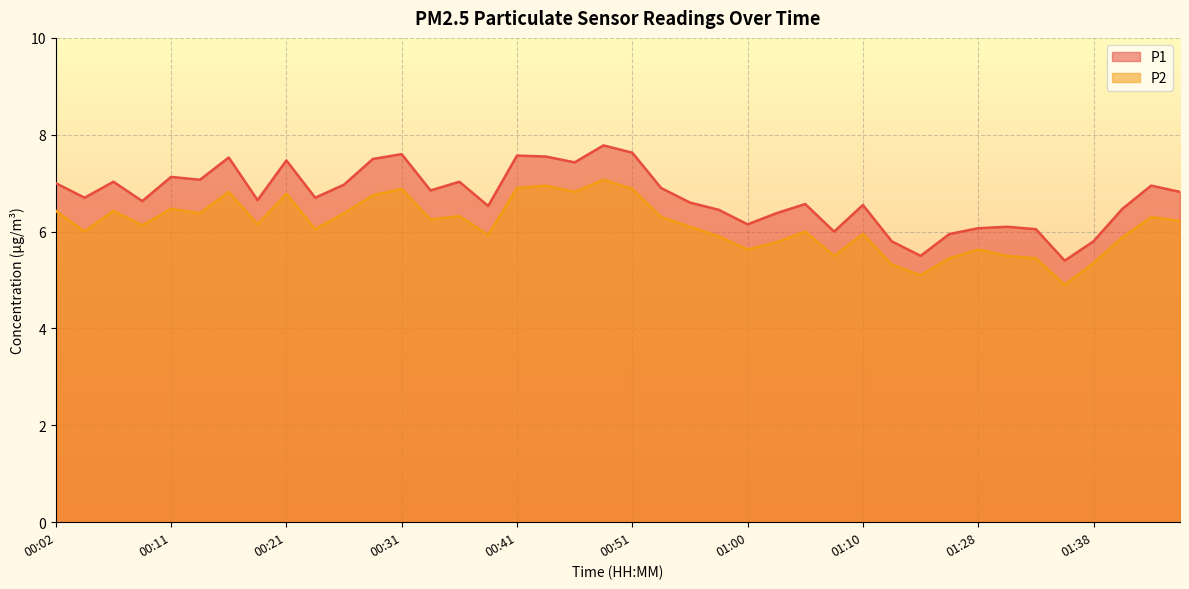

In P1, how many points are higher than both neighbors (excluding endpoints)?

12